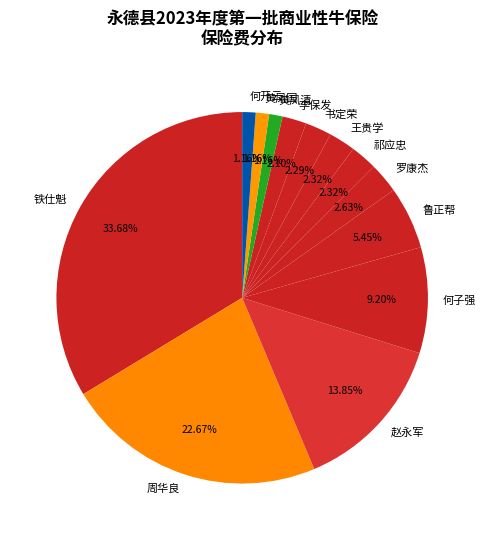

Which slice is the largest?

铁仕魁